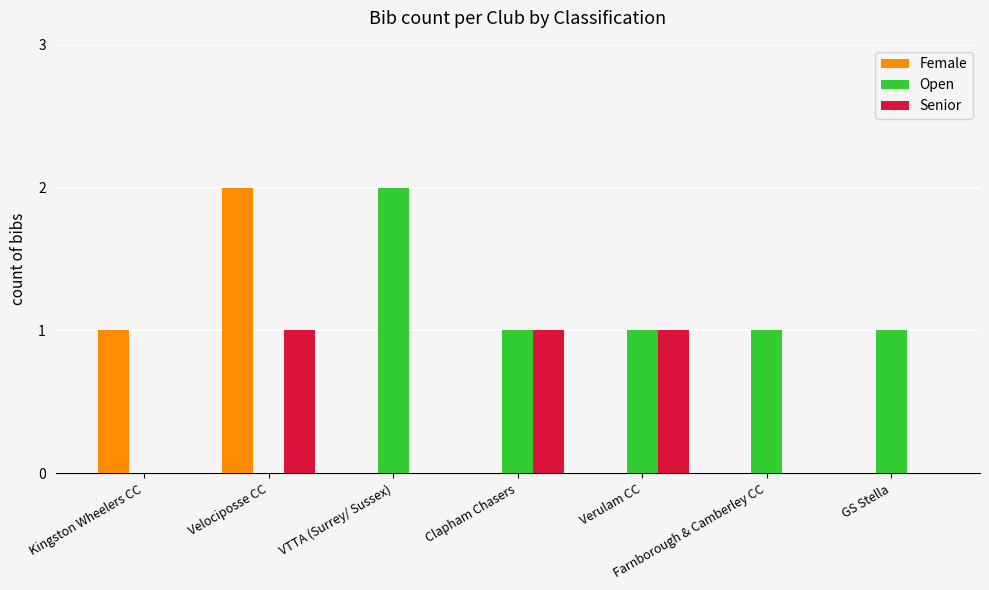

True or false: Senior has a value of 0 at Kingston Wheelers CC.

True